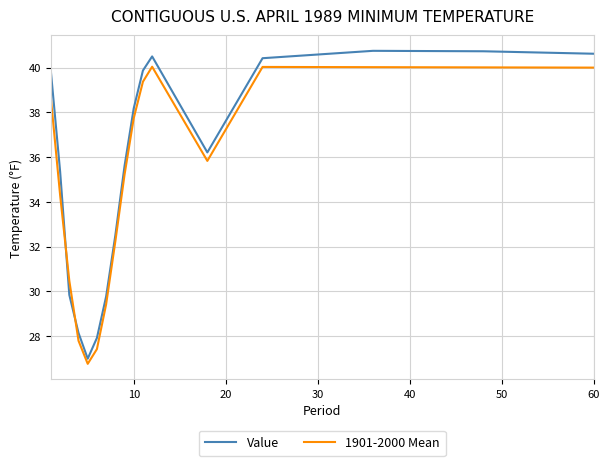

After their last crossing, which series has the higher values: 1901-2000 Mean or Value?

Value